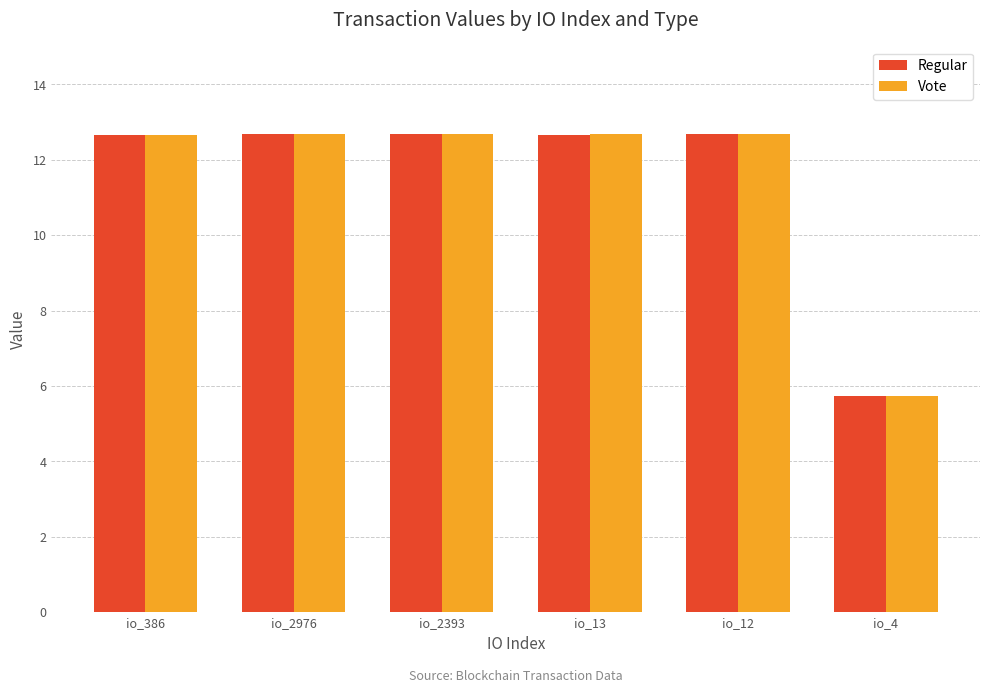

What is the total value across all series at io_13?

25.3